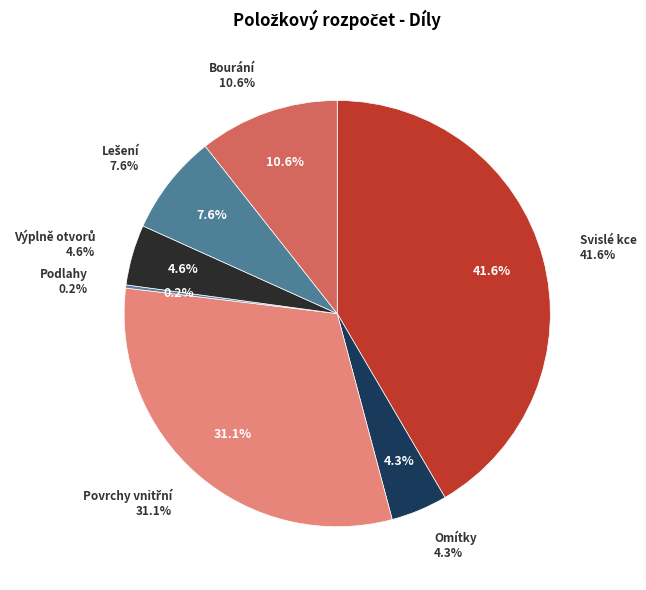

Is there any slice that represents more than half of the pie?

No